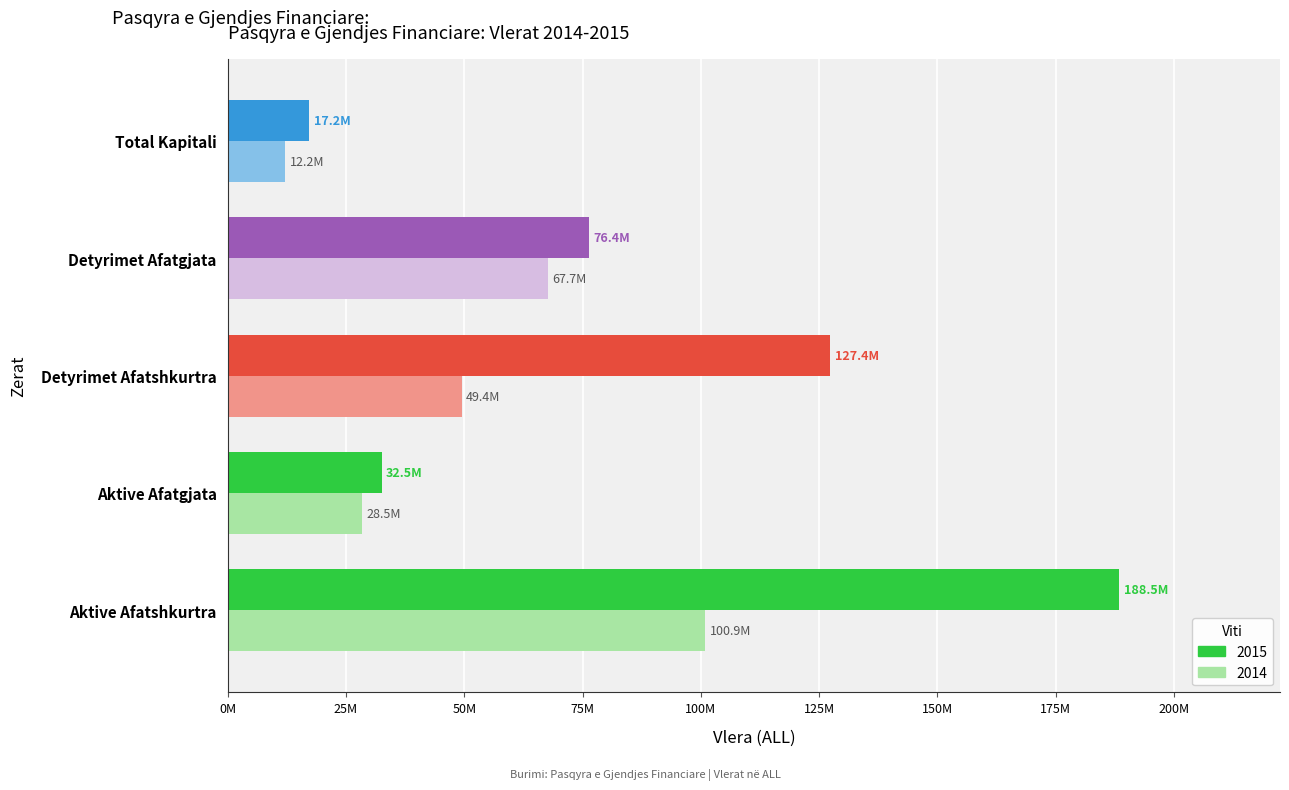

Rank the series by their maximum value, from highest to lowest.

2015, 2014